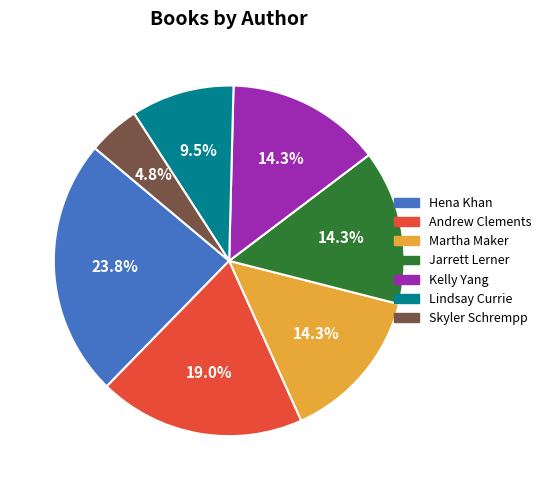

How many segments does this pie chart have?

7